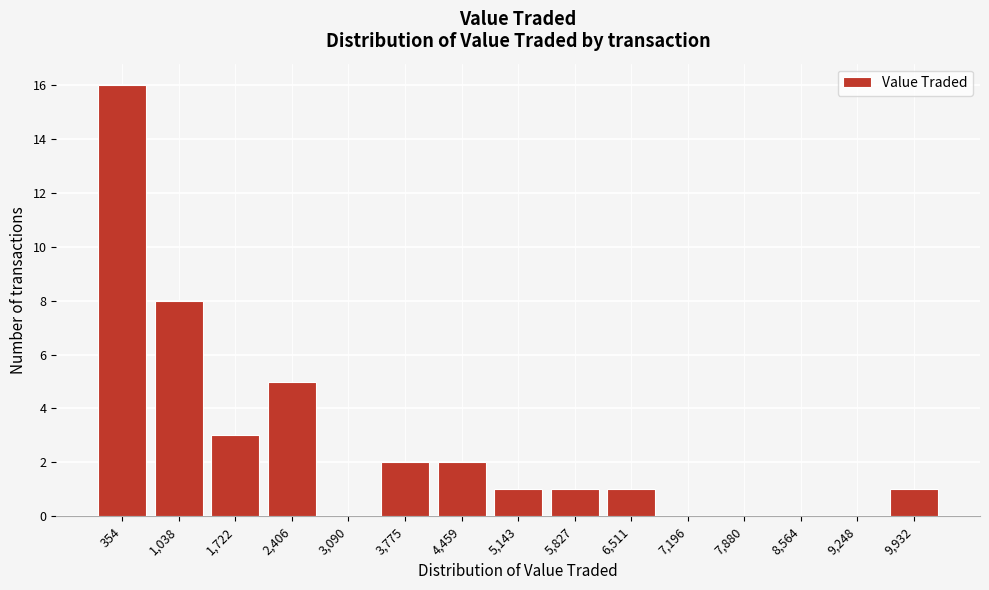

Reading left to right, list every bar in this chart as the range it spans on the x-axis followed by its height. Neither the bar edges nor the heights are printed on the chart, so give them approximately, as read against the axes.

0 to 700: 16
700 to 1400: 8
1400 to 2100: 3
2100 to 2700: 5
2700 to 3400: 0
3400 to 4100: 2
4100 to 4800: 2
4800 to 5500: 1
5500 to 6200: 1
6200 to 6900: 1
6900 to 7500: 0
7500 to 8200: 0
8200 to 8900: 0
8900 to 9600: 0
9600 to 10300: 1